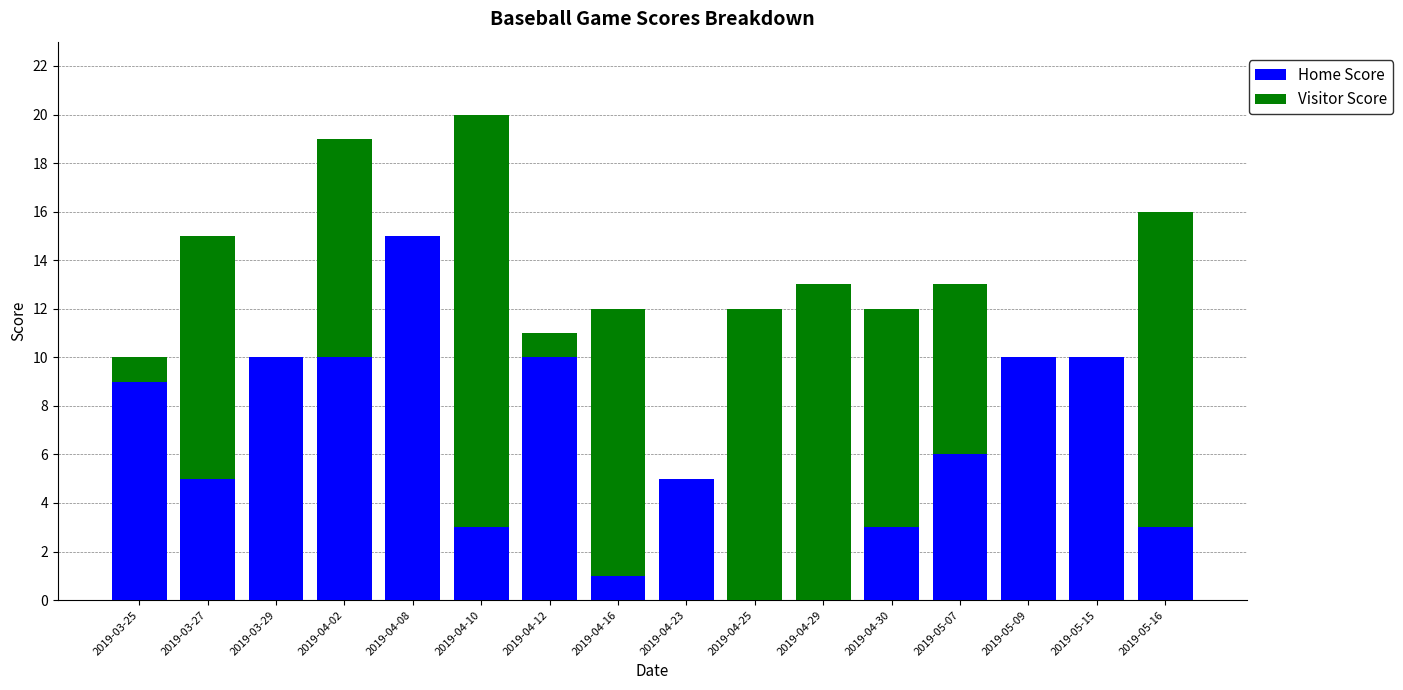

What is the sum of all Home Score values?

100